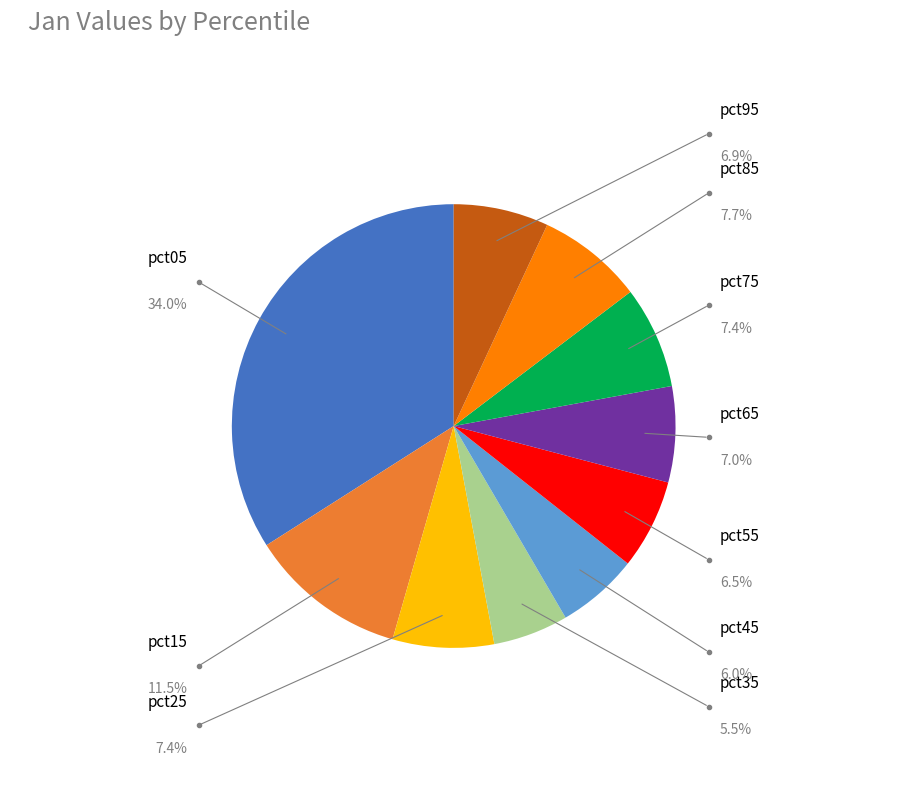

Does any single category account for the majority?

No